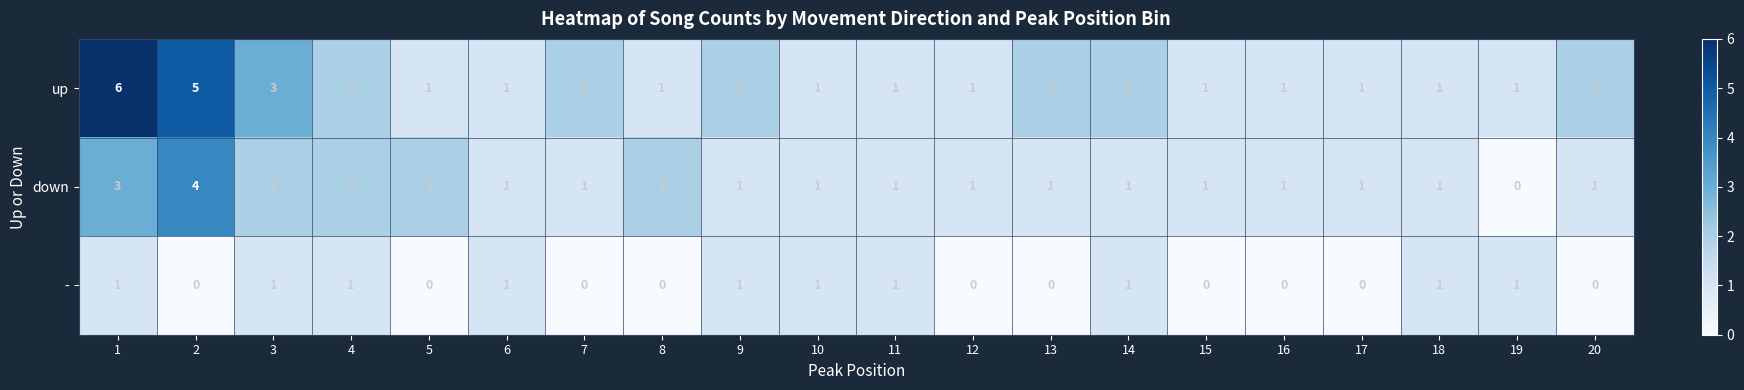

How many down values are between 1 and 2?

17